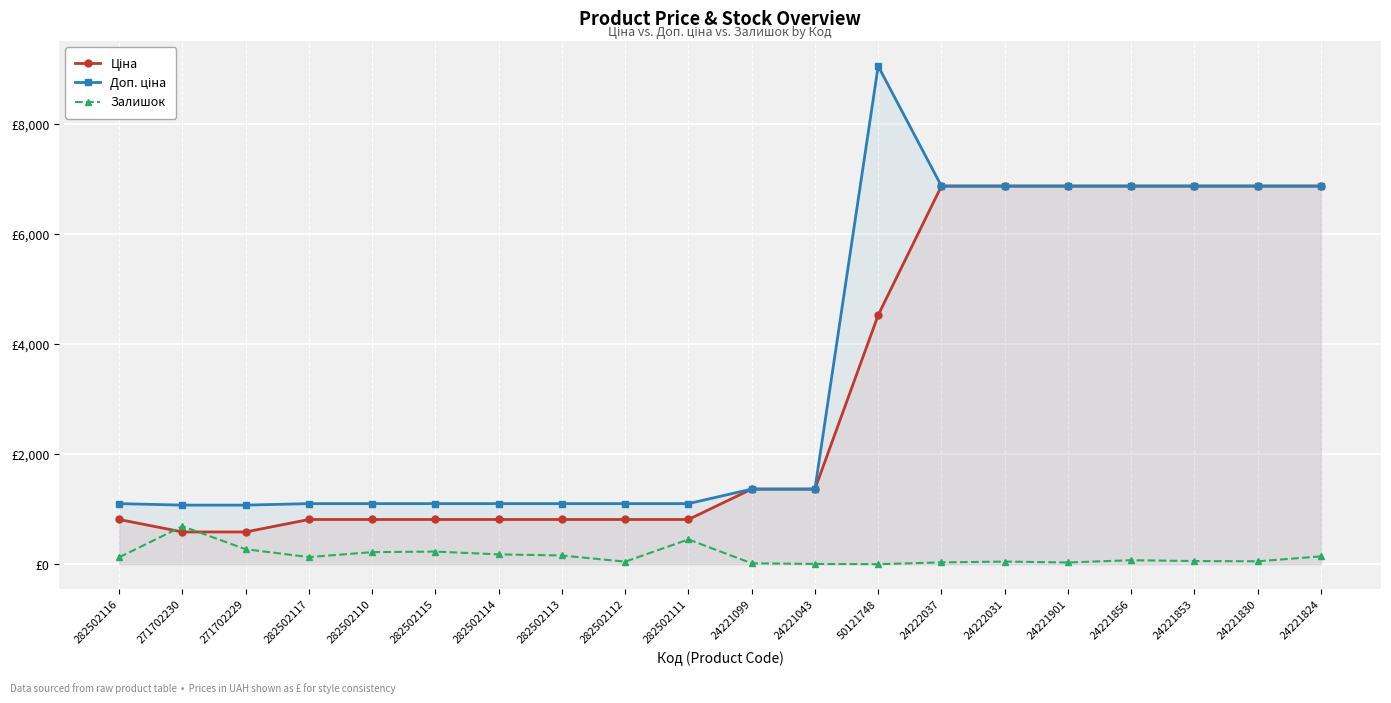

What is the greatest value displayed?

9062.9